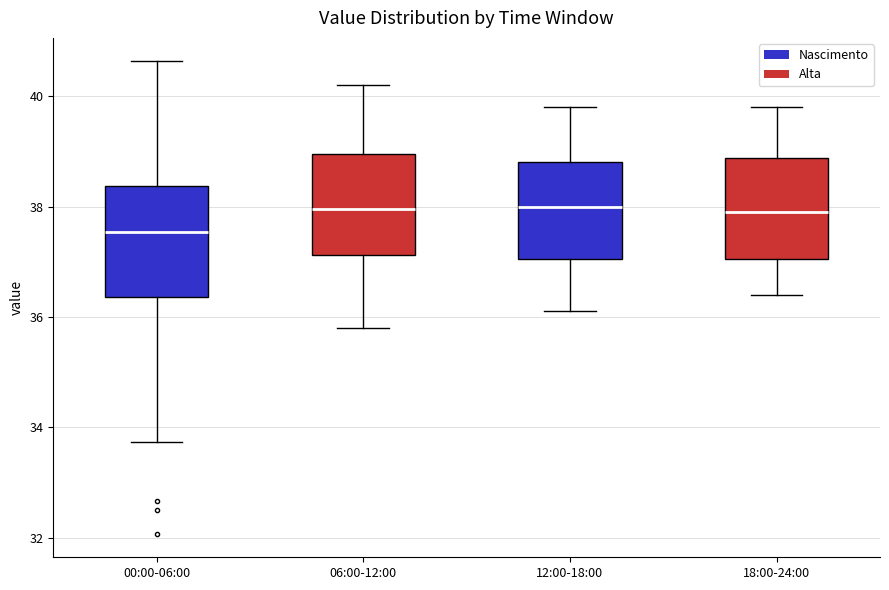

Reading left to right, read every box against the y-axis: the position of its median line, the range the box covers, and the ends of its whiskers. The values are not printed on the chart, so give them approximately, as read against the axis.

00:00-06:00: median 37.6, box 36.4 to 38.4, whiskers 33.8 to 40.6
06:00-12:00: median 38.0, box 37.2 to 39.0, whiskers 35.8 to 40.2
12:00-18:00: median 38.0, box 37.0 to 38.8, whiskers 36.2 to 39.8
18:00-24:00: median 38.0, box 37.0 to 38.8, whiskers 36.4 to 39.8